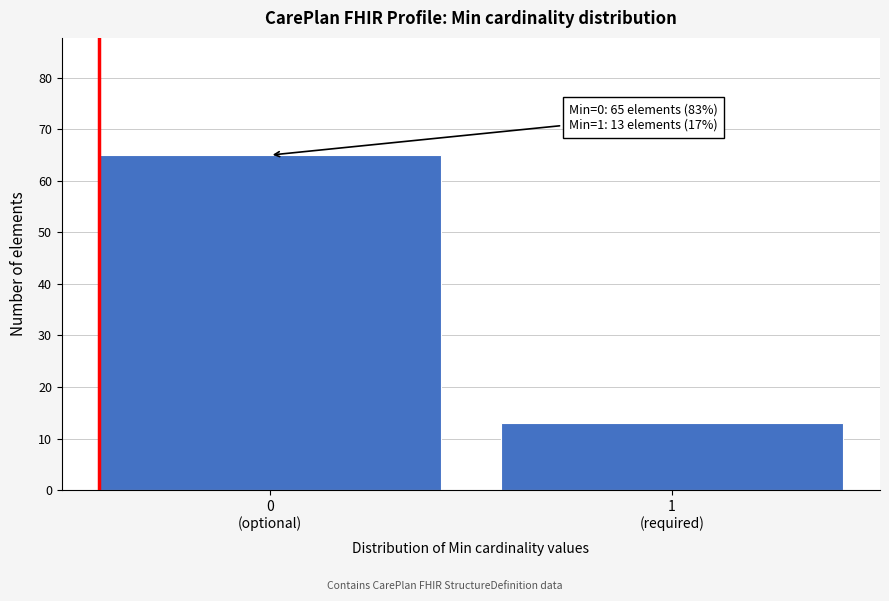

Reading left to right, extract all data points from this chart.

65	13